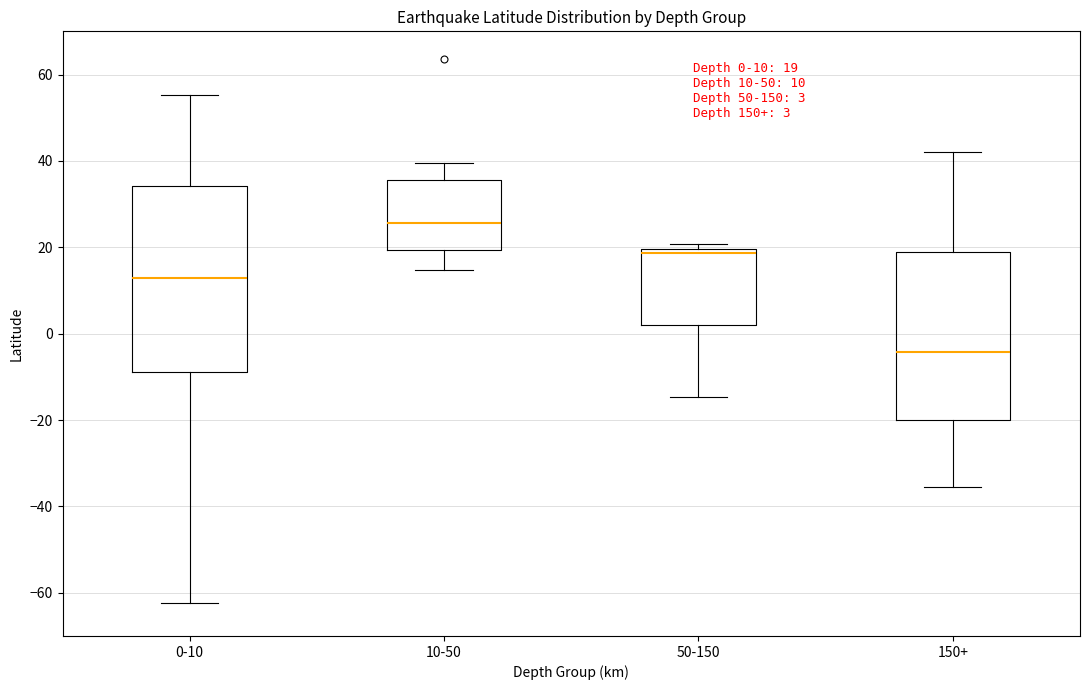

Which box's median line is the lowest?

150+